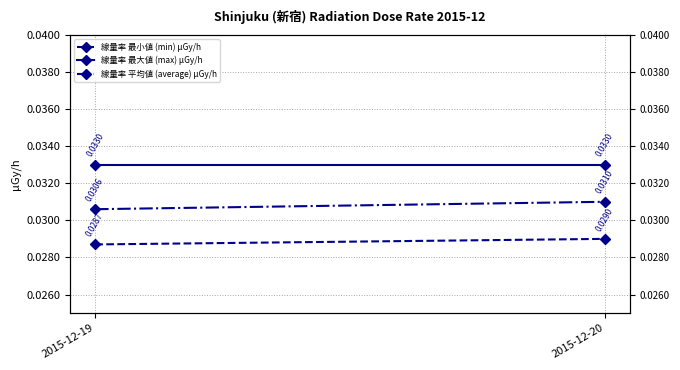

Is it true that 線量率 最大値 (max) μGy/h equals 0.0 at 2015-12-19?

False